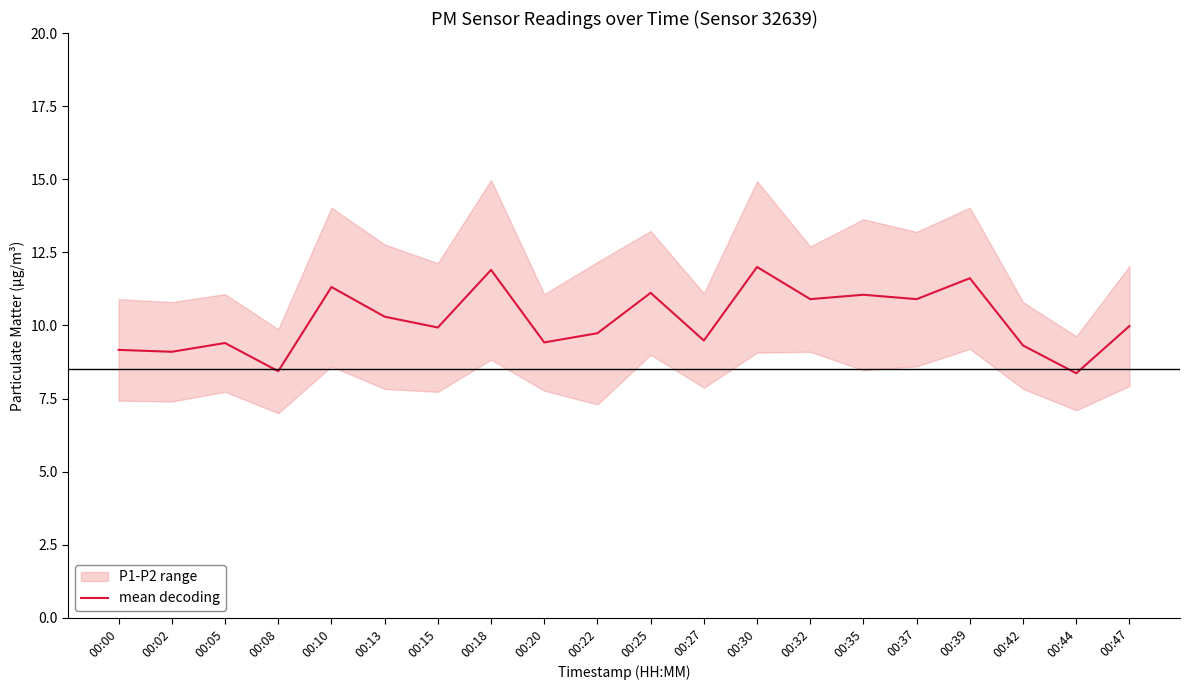

Where is the first local minimum?

00:02